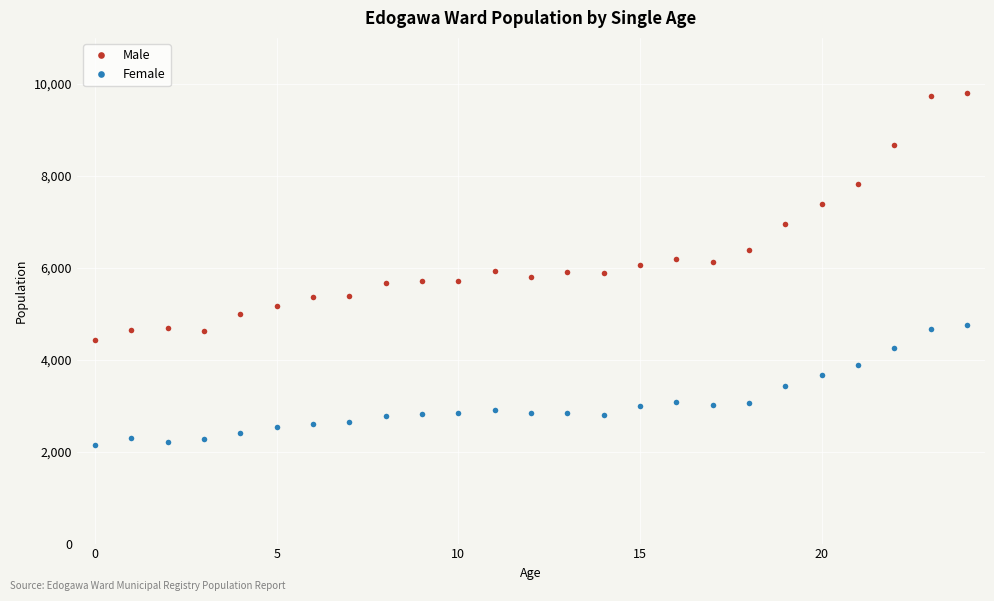

Rank the series by their average value, from highest to lowest.

Male, Female